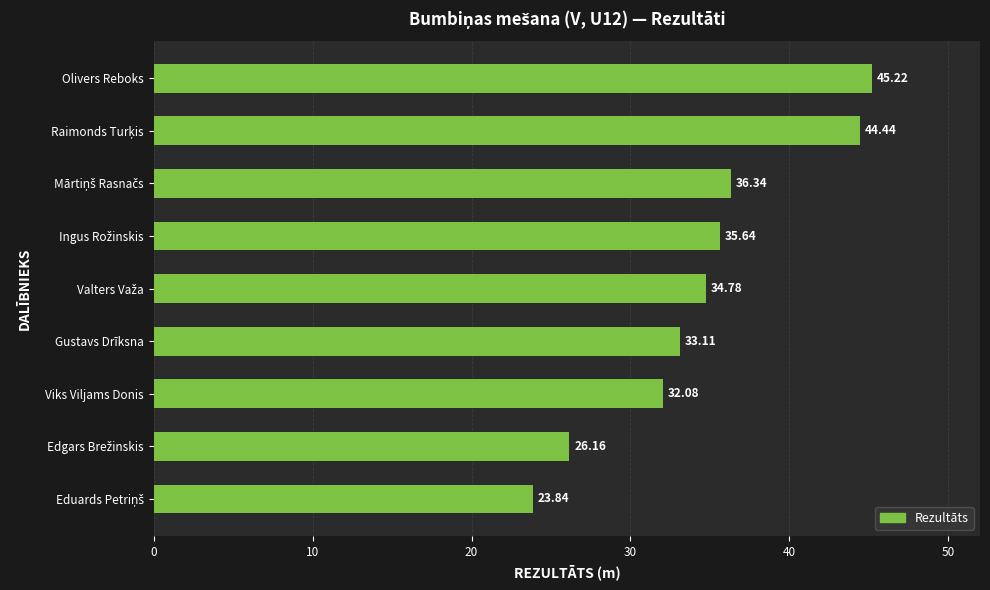

What is the change in value from Olivers Reboks to Gustavs Drīksna?

-12.1